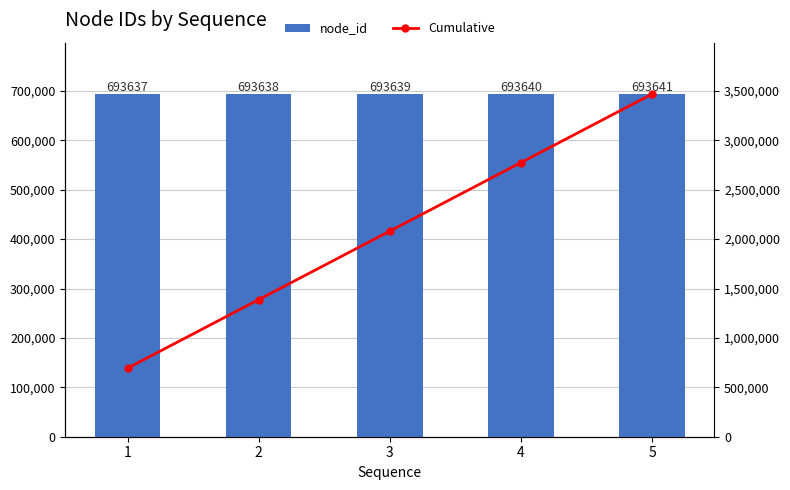

How many data points in Cumulative are above 2080914?

2